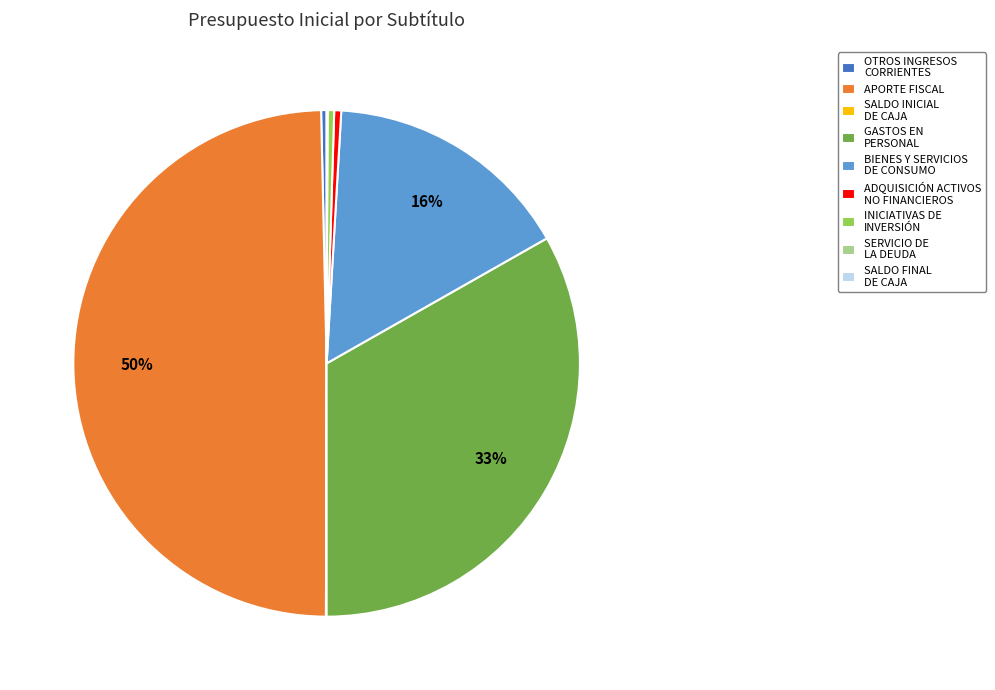

Approximately how many times larger is the value at GASTOS EN PERSONAL compared to INICIATIVAS DE INVERSIÓN?

76.9